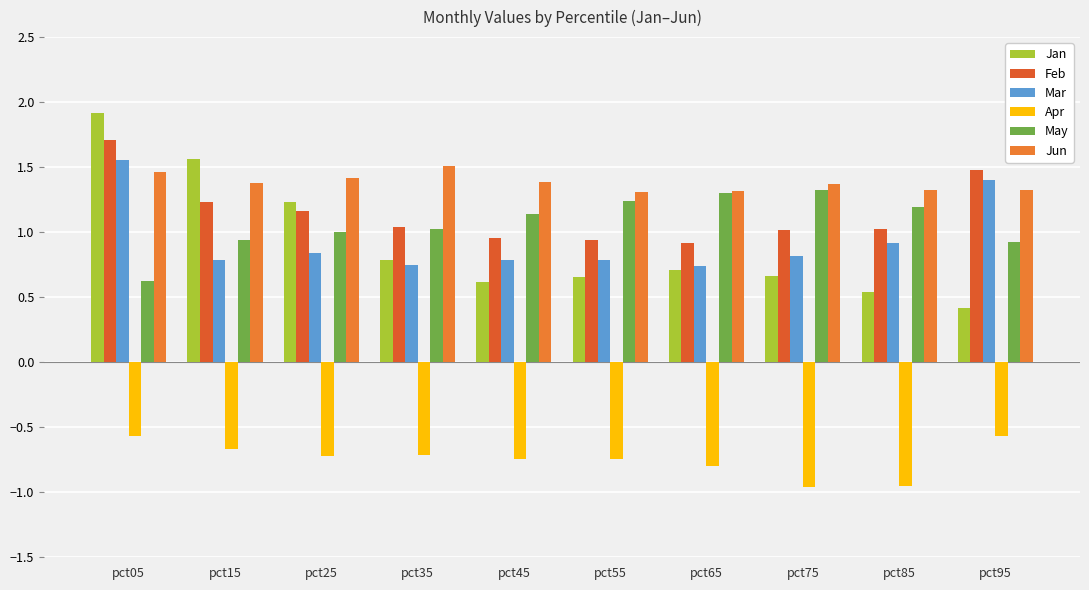

The value of Feb at pct15 is 1.2. True or false?

True